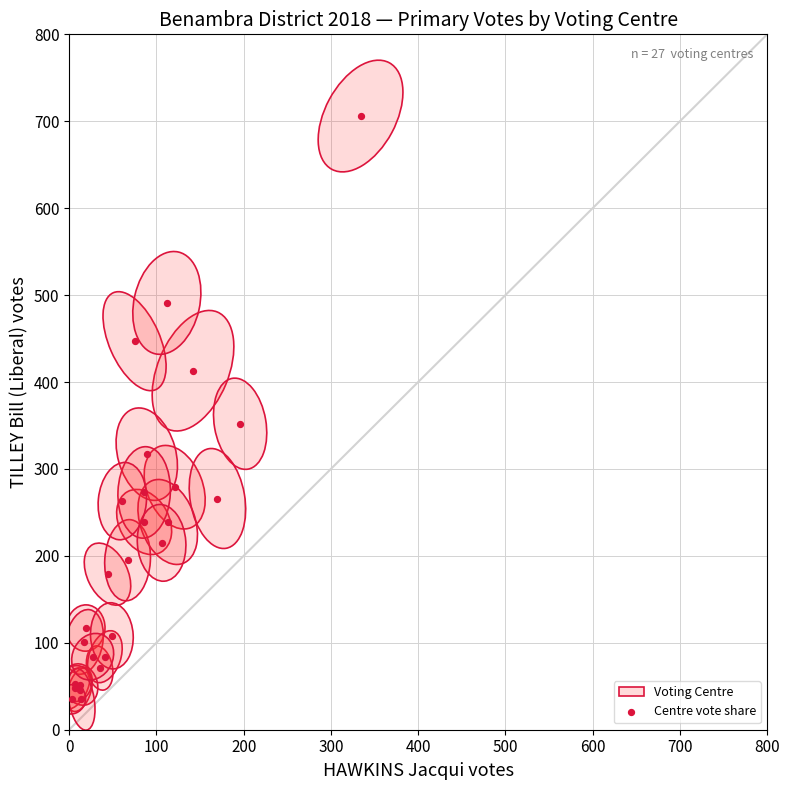

What Y value in the scatter plot is closest to 370?

352